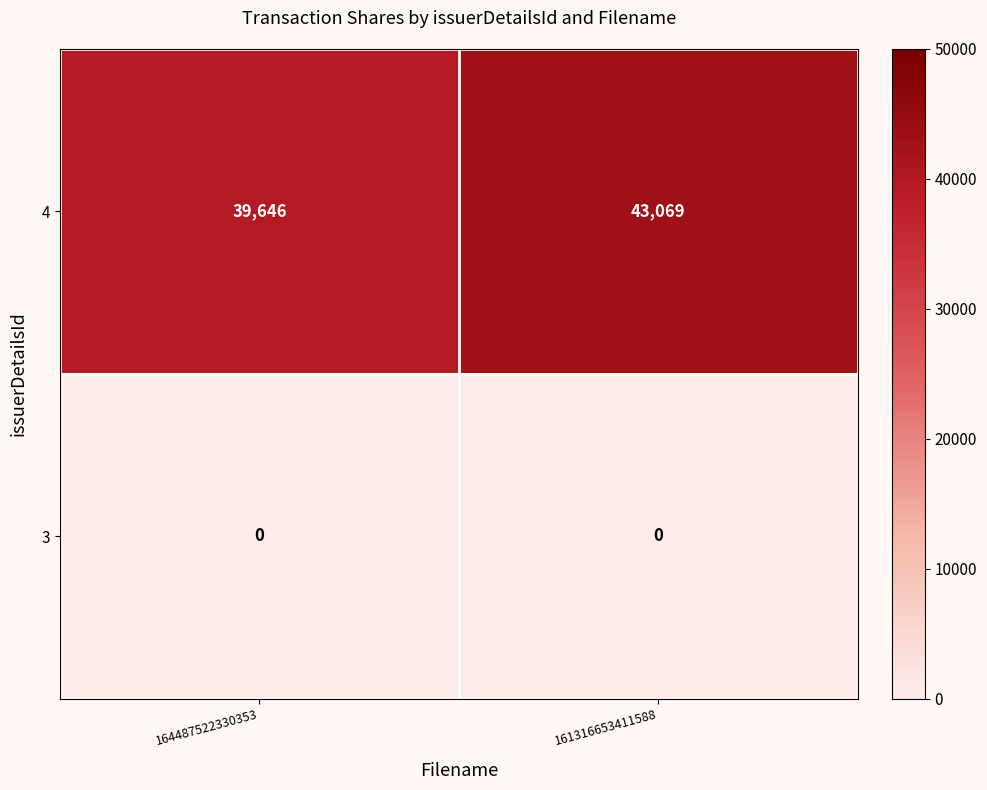

What is the maximum value shown in the chart?

43069